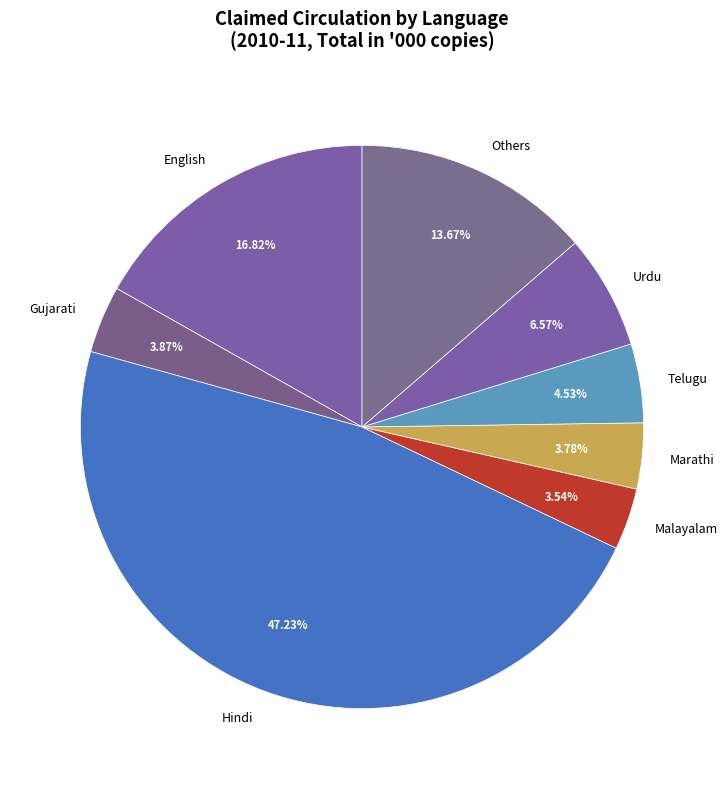

How many segments does this pie chart have?

8